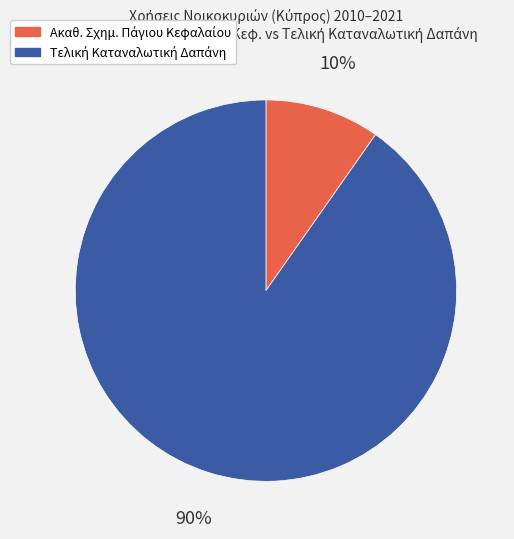

Count the number of slices in the pie.

2